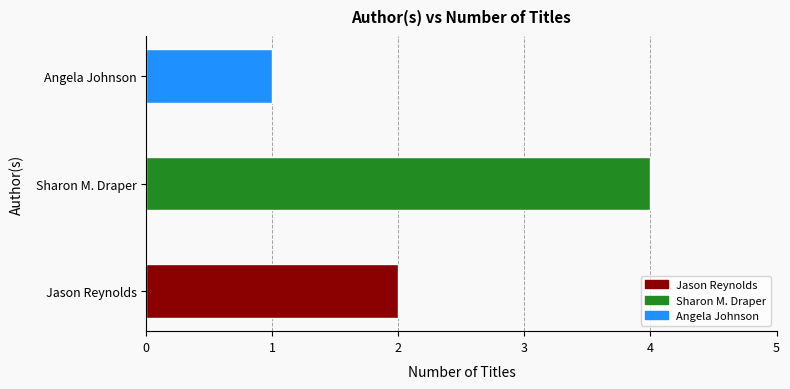

What is the sum of the values at Sharon M. Draper and Angela Johnson?

5